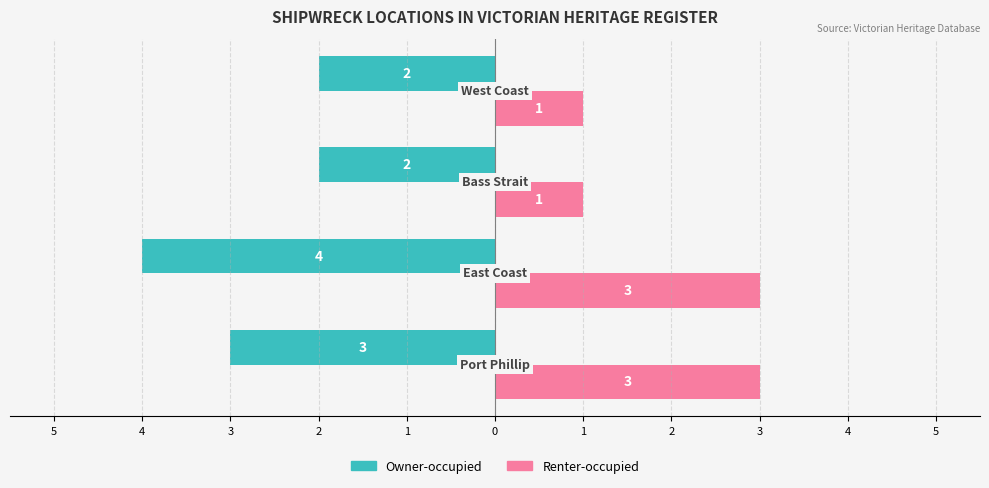

Reading left to right, what are all the values shown in this chart?

Owner-occupied: -3	-4	-2	-2
Renter-occupied: 3	3	1	1